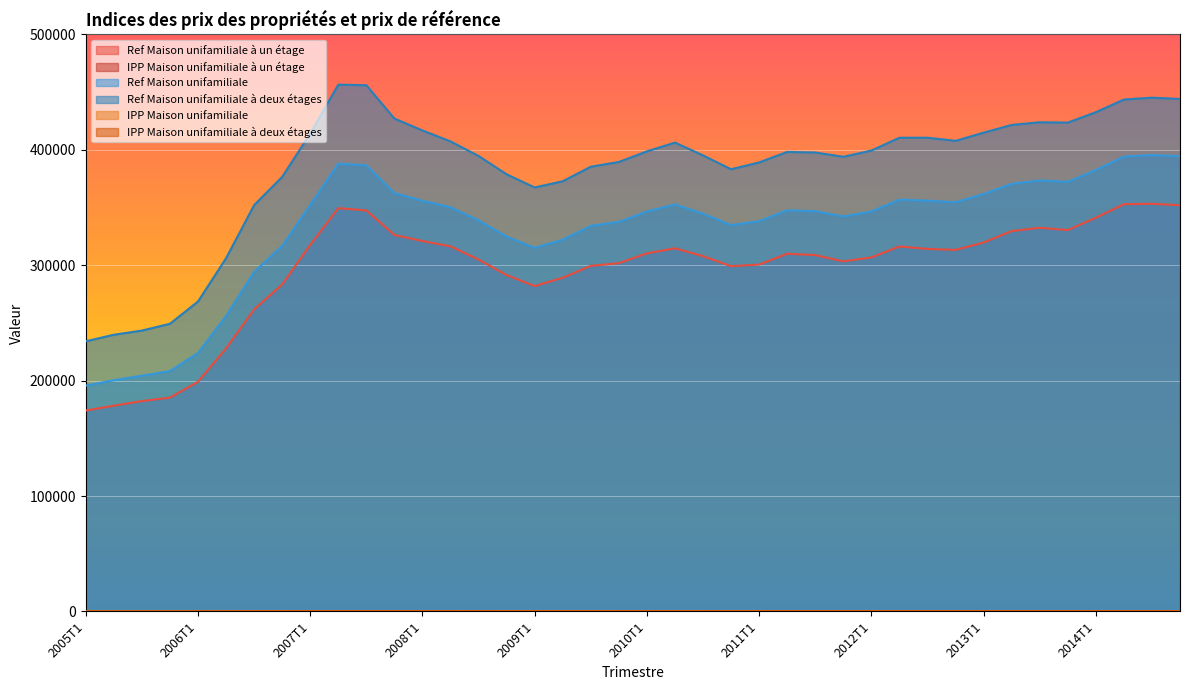

Reading left to right, list all the values displayed in this chart.

Ref Maison unifamiliale à un étage: 2005T1=174100.0	2005T2=178300.0	2005T3=182300.0	2005T4=185300.0	2006T1=199100.0	2006T2=228000.0	2006T3=261800.0	2006T4=283400.0	2007T1=317700.0	2007T2=349500.0	2007T3=347500.0	2007T4=326300.0	2008T1=321000.0	2008T2=316400.0	2008T3=305000.0	2008T4=291500.0	2009T1=282000.0	2009T2=289200.0	2009T3=299500.0	2009T4=301800.0	2010T1=310300.0	2010T2=314700.0	2010T3=307900.0	2010T4=299200.0	2011T1=300600.0	2011T2=310000.0	2011T3=308800.0	2011T4=303400.0	2012T1=306800.0	2012T2=316300.0	2012T3=314200.0	2012T4=313300.0	2013T1=319700.0	2013T2=329600.0	2013T3=332500.0	2013T4=330500.0	2014T1=341200.0	2014T2=352900.0	2014T3=353300.0	2014T4=352000.0
IPP Maison unifamiliale à un étage: 2005T1=101.3	2005T2=103.7	2005T3=106.0	2005T4=107.8	2006T1=115.8	2006T2=132.6	2006T3=152.3	2006T4=164.8	2007T1=184.9	2007T2=203.3	2007T3=202.1	2007T4=189.8	2008T1=186.7	2008T2=184.1	2008T3=177.4	2008T4=169.6	2009T1=164.0	2009T2=168.3	2009T3=174.2	2009T4=175.6	2010T1=180.5	2010T2=183.1	2010T3=179.1	2010T4=174.0	2011T1=174.9	2011T2=180.3	2011T3=179.6	2011T4=176.5	2012T1=178.5	2012T2=184.0	2012T3=182.8	2012T4=182.3	2013T1=186.0	2013T2=191.7	2013T3=193.4	2013T4=192.3	2014T1=198.5	2014T2=205.3	2014T3=205.5	2014T4=204.8
Ref Maison unifamiliale: 2005T1=195700.0	2005T2=200400.0	2005T3=204300.0	2005T4=208300.0	2006T1=224100.0	2006T2=256200.0	2006T3=294300.0	2006T4=316900.0	2007T1=352400.0	2007T2=388100.0	2007T3=386600.0	2007T4=362600.0	2008T1=355900.0	2008T2=350300.0	2008T3=338900.0	2008T4=324900.0	2009T1=315100.0	2009T2=322200.0	2009T3=334200.0	2009T4=337600.0	2010T1=346600.0	2010T2=352700.0	2010T3=344700.0	2010T4=334800.0	2011T1=338200.0	2011T2=347600.0	2011T3=346900.0	2011T4=342300.0	2012T1=346600.0	2012T2=356900.0	2012T3=356000.0	2012T4=354600.0	2013T1=361700.0	2013T2=370600.0	2013T3=373500.0	2013T4=372300.0	2014T1=382500.0	2014T2=394200.0	2014T3=395500.0	2014T4=394600.0
Ref Maison unifamiliale à deux étages: 2005T1=234100.0	2005T2=239800.0	2005T3=243400.0	2005T4=249300.0	2006T1=268600.0	2006T2=306100.0	2006T3=352100.0	2006T4=376600.0	2007T1=414100.0	2007T2=456500.0	2007T3=456000.0	2007T4=427100.0	2008T1=416800.0	2008T2=407300.0	2008T3=394700.0	2008T4=378800.0	2009T1=367400.0	2009T2=372800.0	2009T3=385400.0	2009T4=389500.0	2010T1=398700.0	2010T2=406300.0	2010T3=395200.0	2010T4=383200.0	2011T1=389100.0	2011T2=398200.0	2011T3=397700.0	2011T4=394000.0	2012T1=399400.0	2012T2=410500.0	2012T3=410500.0	2012T4=407800.0	2013T1=414900.0	2013T2=421600.0	2013T3=423900.0	2013T4=423600.0	2014T1=432600.0	2014T2=443600.0	2014T3=445200.0	2014T4=444100.0
IPP Maison unifamiliale: 2005T1=101.2	2005T2=103.7	2005T3=105.7	2005T4=107.8	2006T1=116.0	2006T2=132.5	2006T3=152.3	2006T4=163.9	2007T1=182.3	2007T2=200.8	2007T3=200.0	2007T4=187.6	2008T1=184.1	2008T2=181.2	2008T3=175.3	2008T4=168.1	2009T1=163.0	2009T2=166.7	2009T3=172.9	2009T4=174.7	2010T1=179.3	2010T2=182.5	2010T3=178.3	2010T4=173.2	2011T1=175.0	2011T2=179.8	2011T3=179.5	2011T4=177.1	2012T1=179.3	2012T2=184.6	2012T3=184.2	2012T4=183.5	2013T1=187.2	2013T2=191.7	2013T3=193.2	2013T4=192.6	2014T1=197.9	2014T2=204.0	2014T3=204.6	2014T4=204.1
IPP Maison unifamiliale à deux étages: 2005T1=101.2	2005T2=103.6	2005T3=105.2	2005T4=107.7	2006T1=116.1	2006T2=132.3	2006T3=152.2	2006T4=162.7	2007T1=179.0	2007T2=197.2	2007T3=197.1	2007T4=184.6	2008T1=180.1	2008T2=176.0	2008T3=170.5	2008T4=163.7	2009T1=158.8	2009T2=161.1	2009T3=166.5	2009T4=168.3	2010T1=172.3	2010T2=175.6	2010T3=170.7	2010T4=165.6	2011T1=168.1	2011T2=172.1	2011T3=171.9	2011T4=170.3	2012T1=172.6	2012T2=177.4	2012T3=177.4	2012T4=176.2	2013T1=179.3	2013T2=182.2	2013T3=183.2	2013T4=183.1	2014T1=187.0	2014T2=191.7	2014T3=192.4	2014T4=191.9